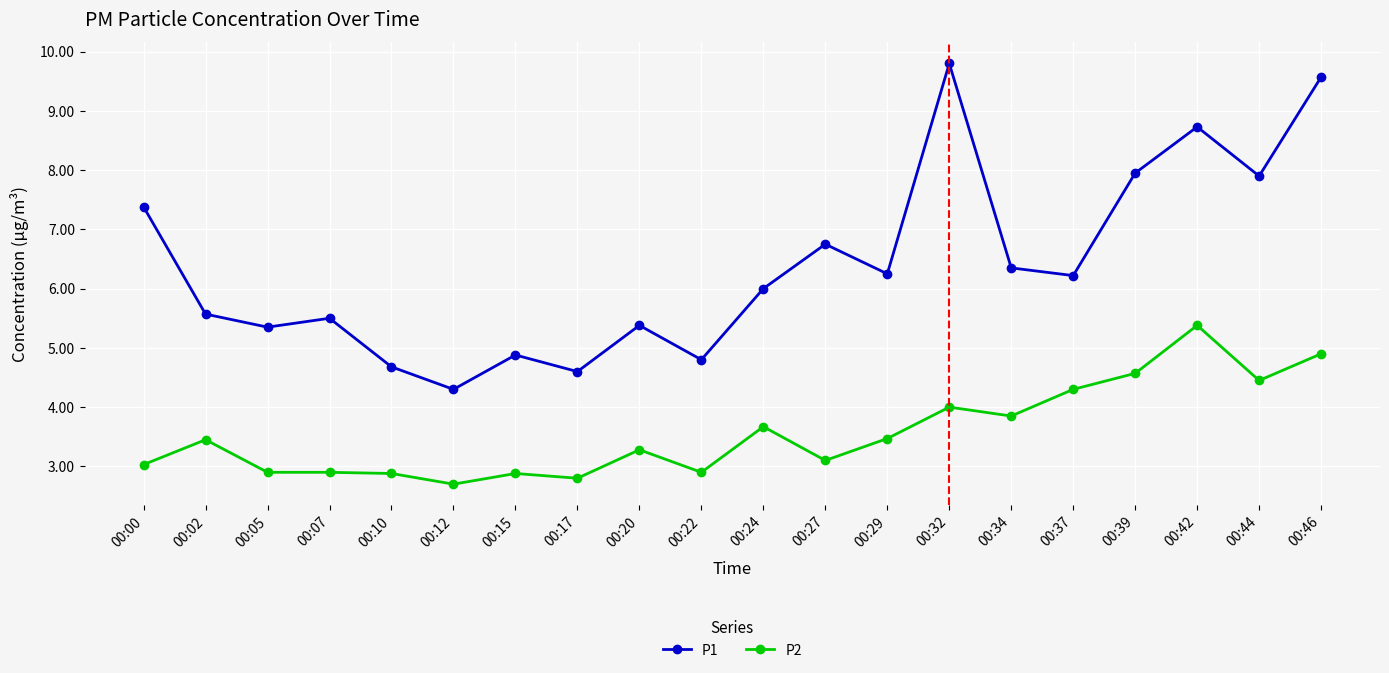

What is the sum of the P1 values at 00:32 and 00:24?

15.8